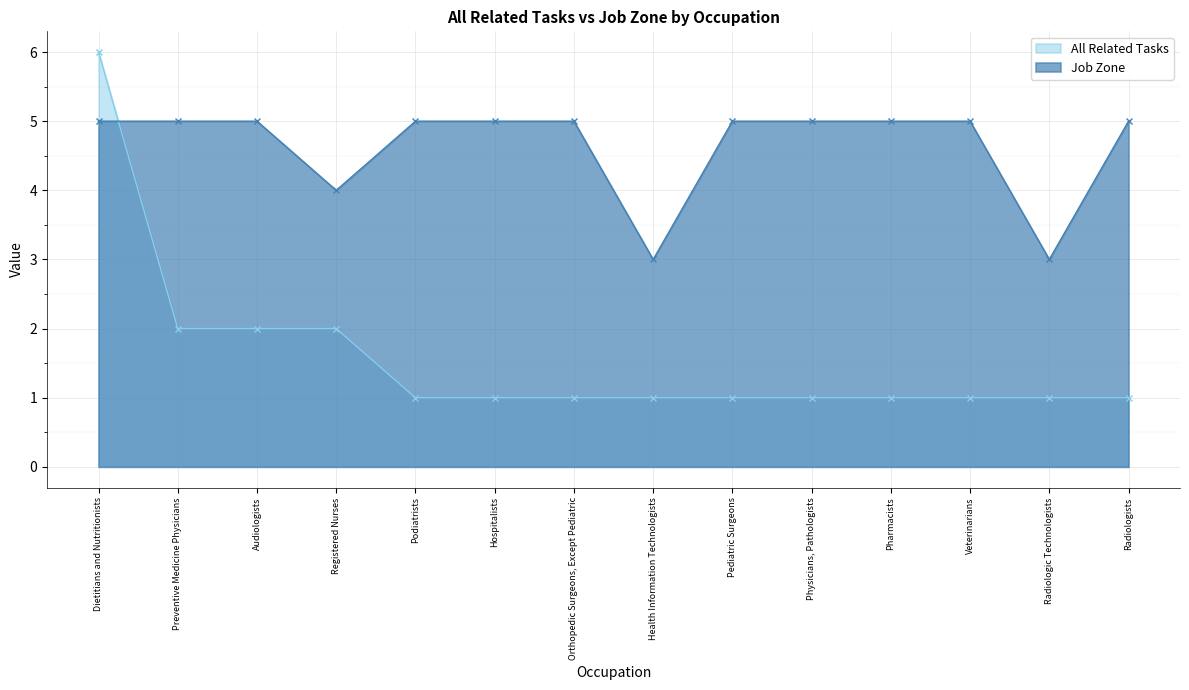

What is the average value of the Job Zone series?

5